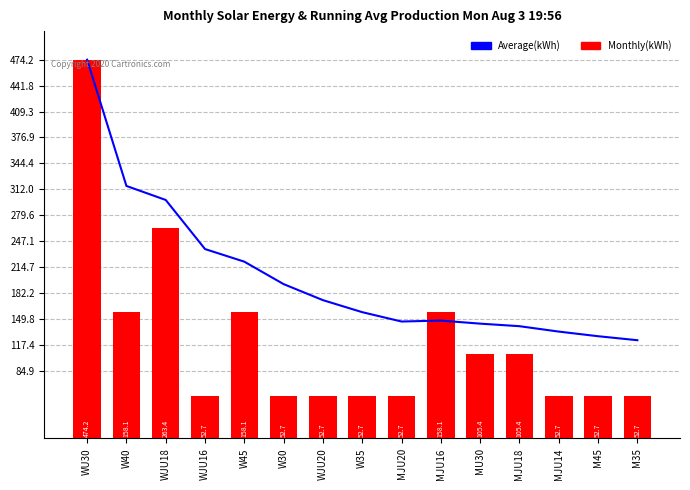

At which category is the sum across all series the highest?

WU30